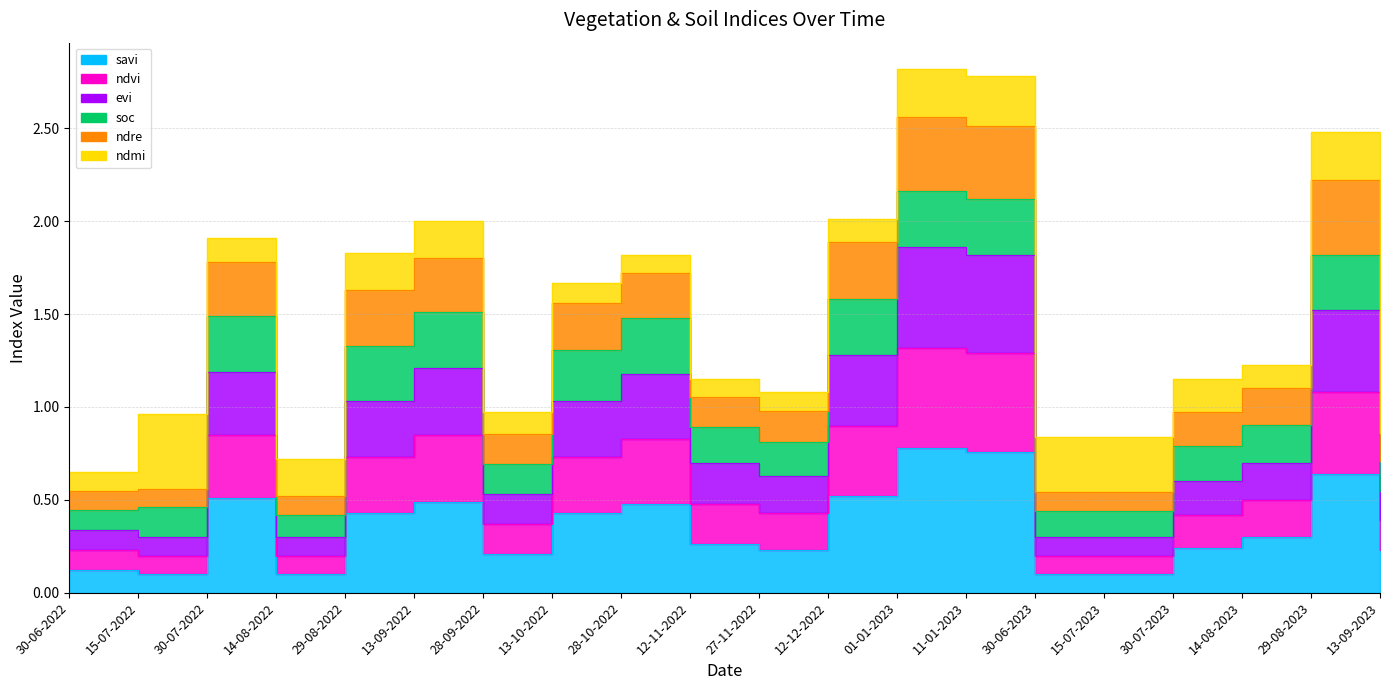

Does the chart display data point markers on the line(s)?

No